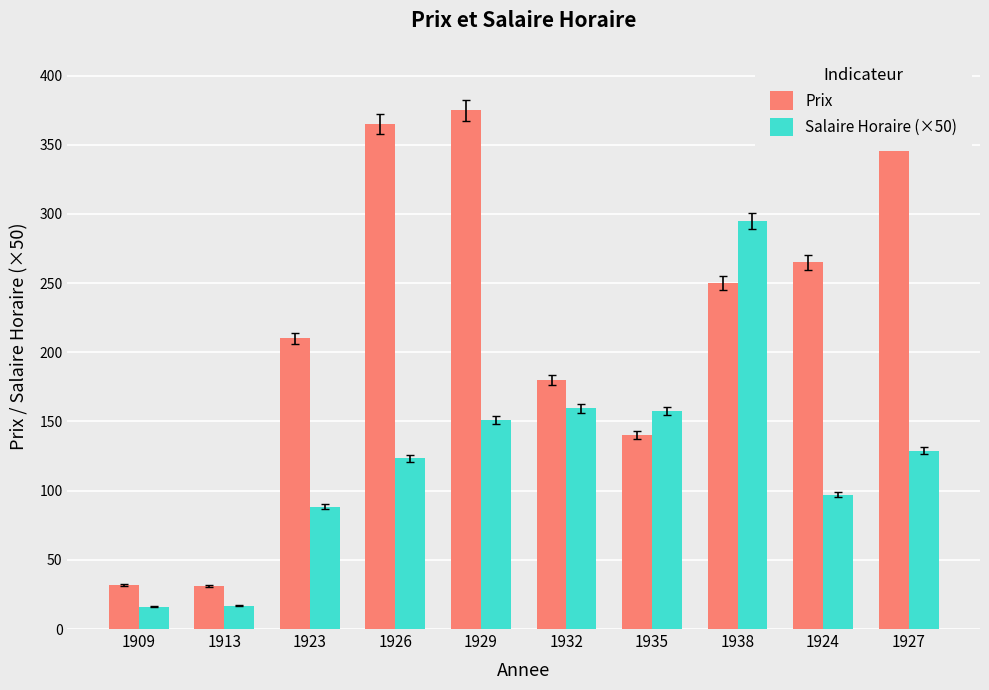

At how many categories does at least one series exceed 55?

8